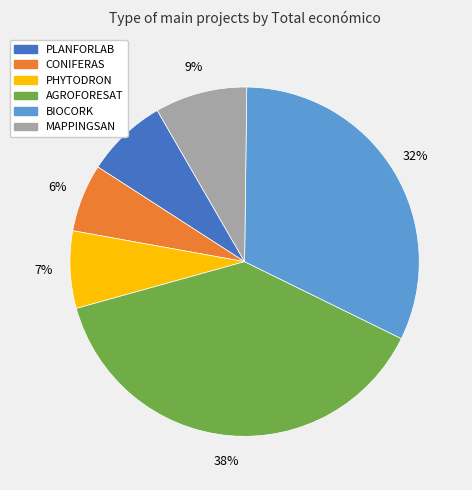

What is the ratio of the value at PHYTODRON to the value at MAPPINGSAN?

0.8